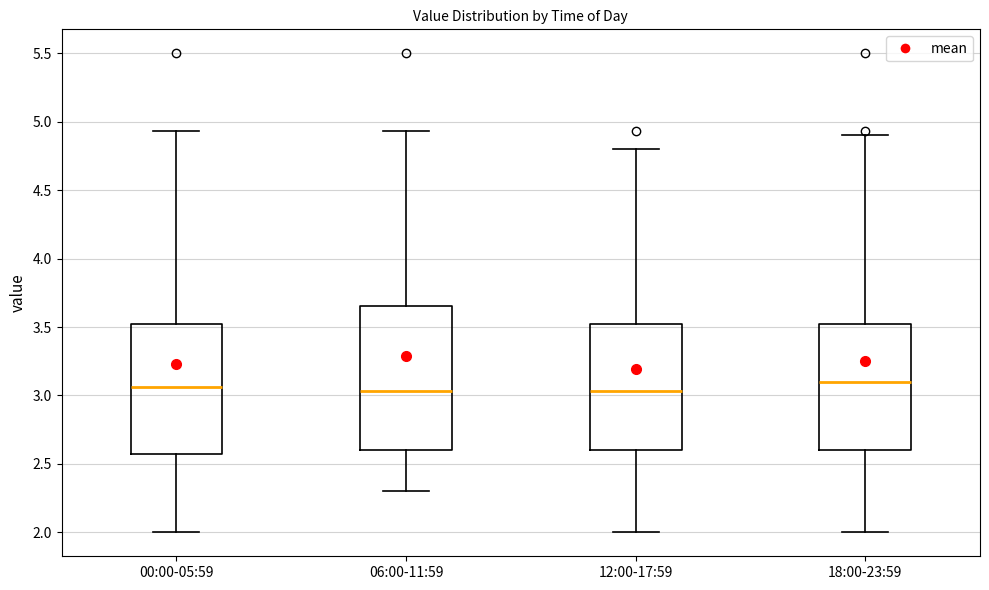

Where does the median line of the box for 18:00-23:59 sit on the y-axis? The values are not printed on the chart, so give them approximately, as read against the axis.

3.10